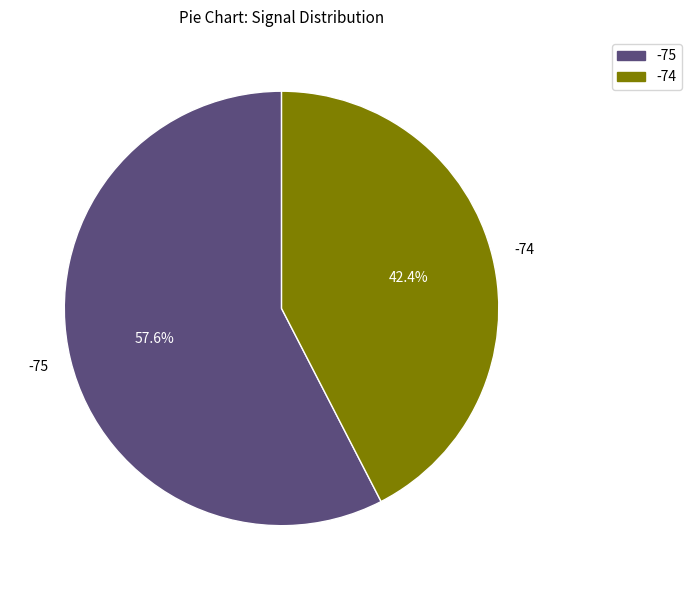

Which slice is the largest?

-75